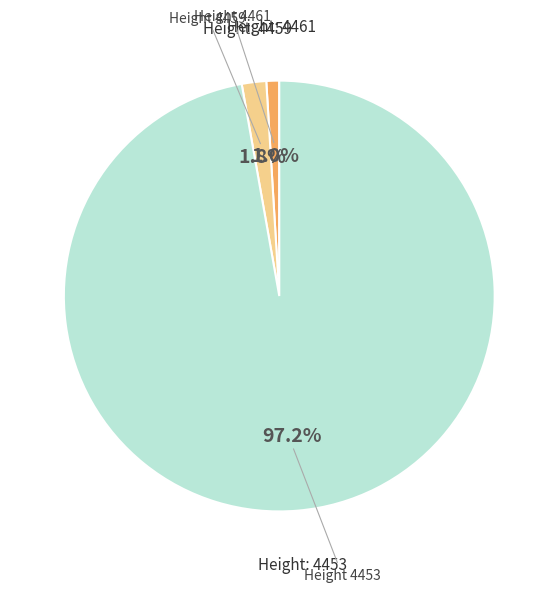

Is there any slice that represents more than half of the pie?

Yes